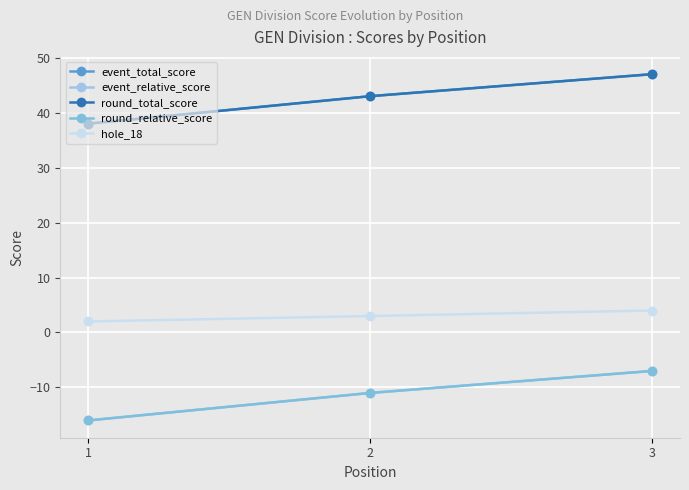

Count the hole_18 values in the range 2 to 4.

3